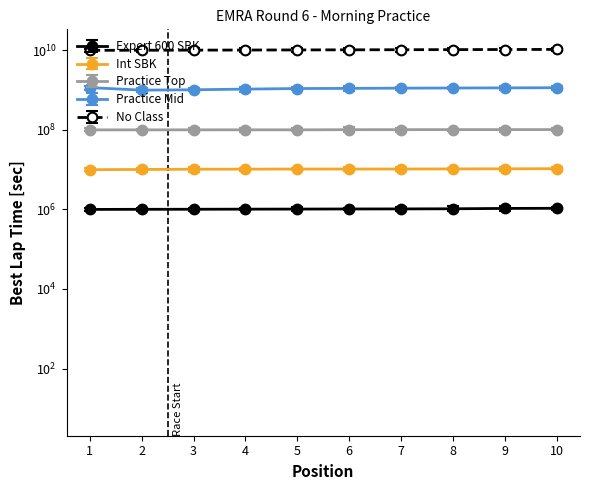

Where is Practice Mid nearest to the value 1077597832?

4